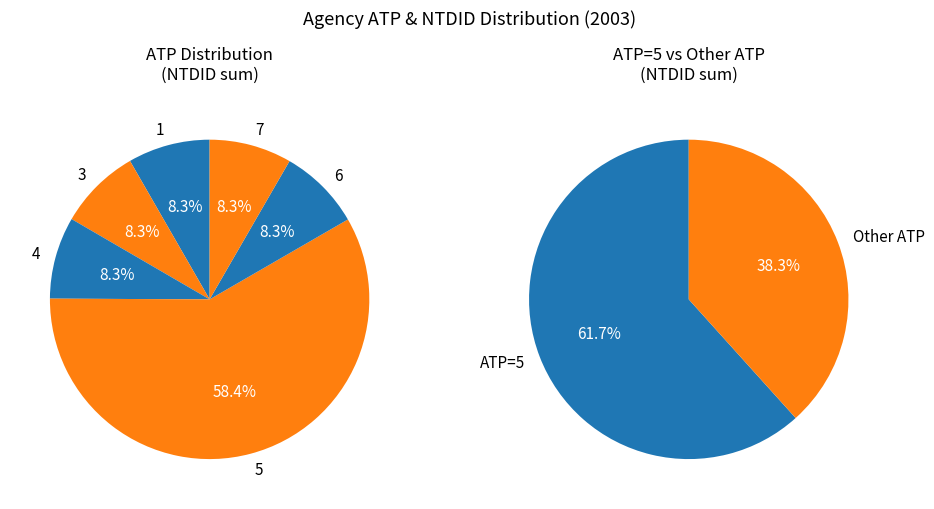

Which category has the biggest portion of the pie?

5